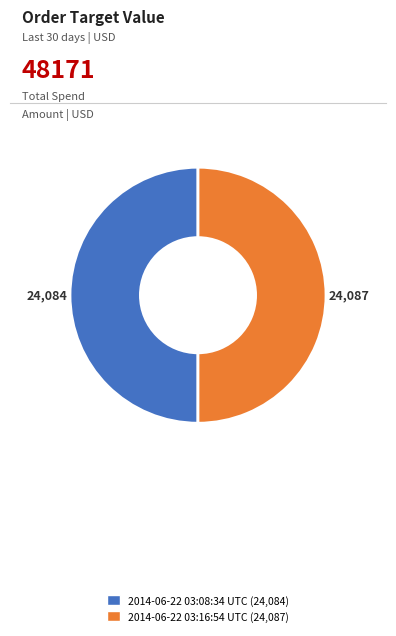

Combined, do 2014-06-22 03:16:54 UTC and 2014-06-22 03:08:34 UTC account for over 50%?

Yes